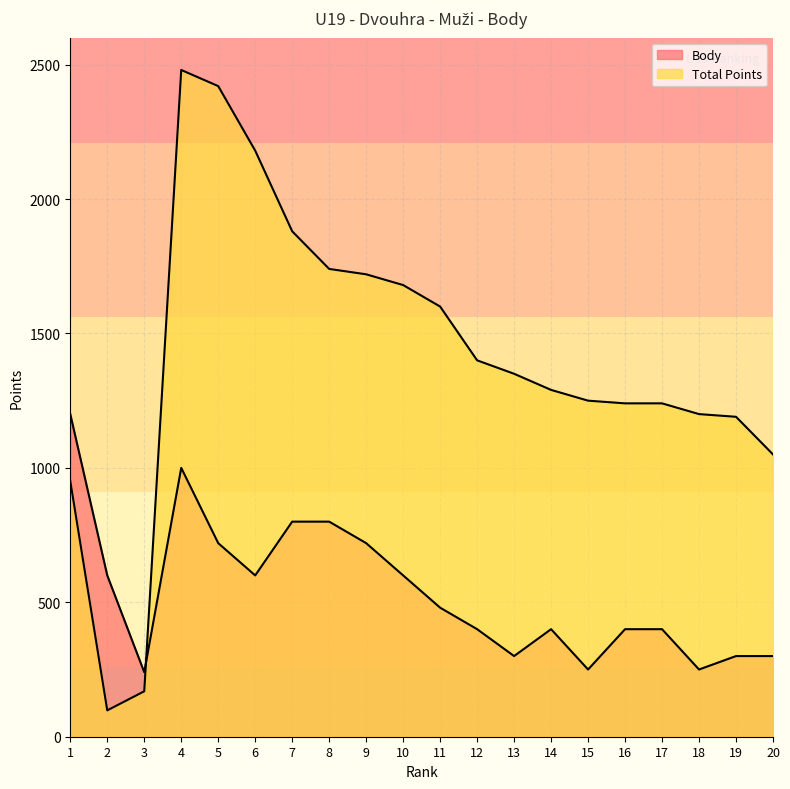

How many values in the Body series are below 480?

10